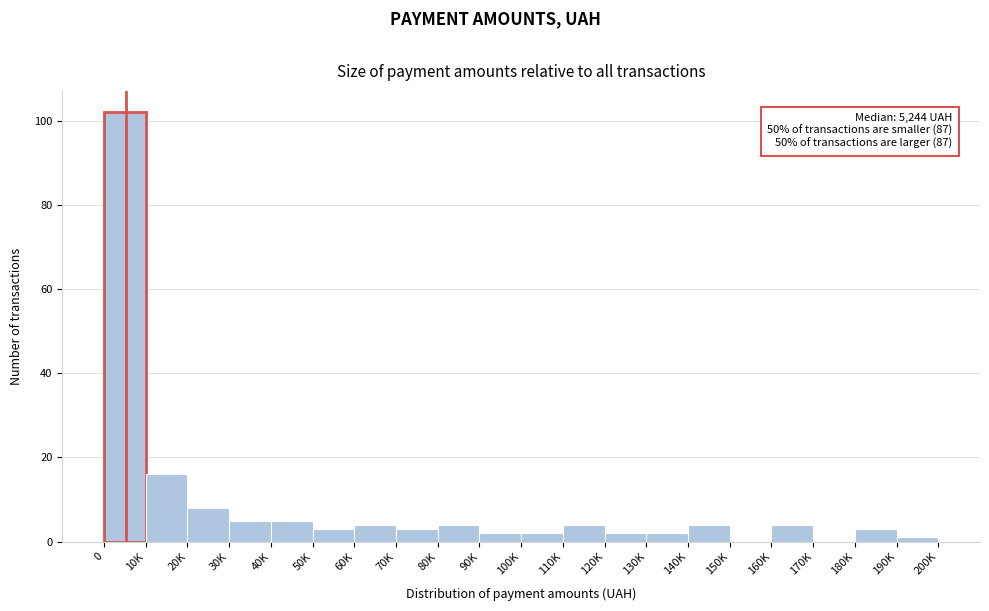

Reading left to right, what are all the values shown in this chart?

0=102	10K=16	20K=8	30K=5	40K=5	50K=3	60K=4	70K=3	80K=4	90K=2	100K=2	110K=4	120K=2	130K=2	140K=4	150K=0	160K=4	170K=0	180K=3	190K=1